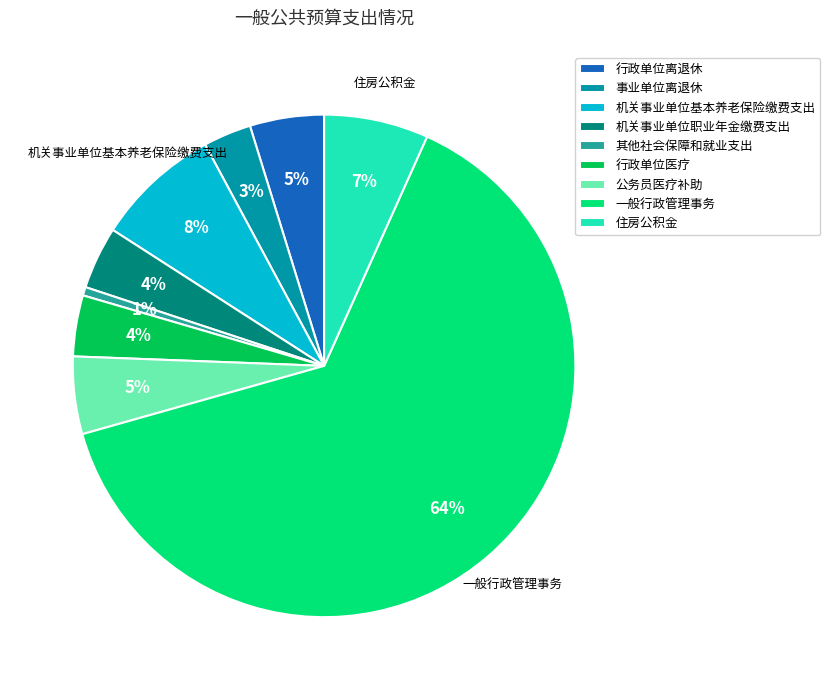

To the nearest percent, what percentage of the pie is 事业单位离退休?

3%